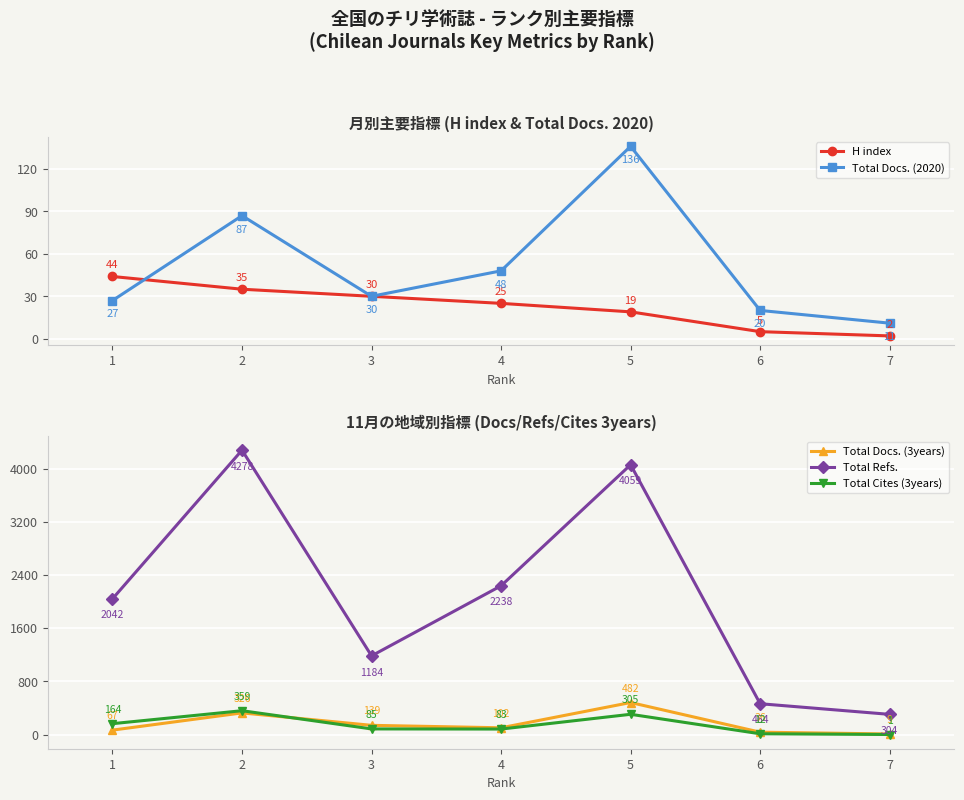

At which category is the sum across all series the highest?

2